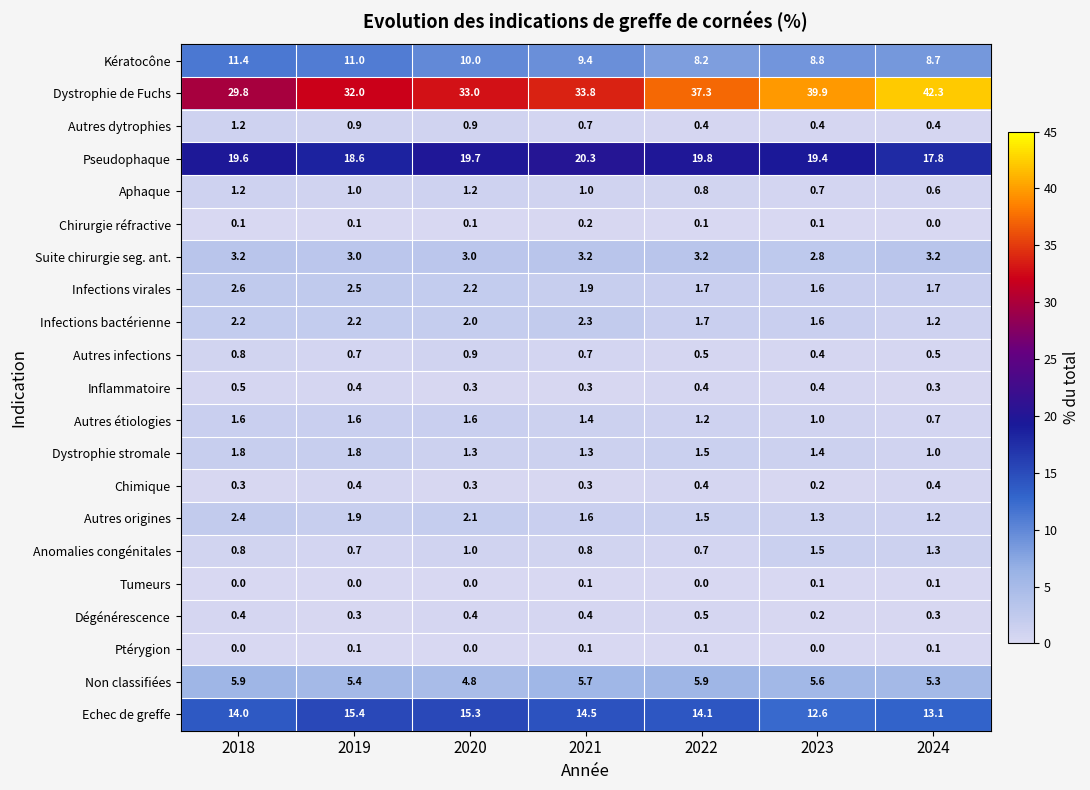

What is the spread (max minus min) of values at 2019?

32.0